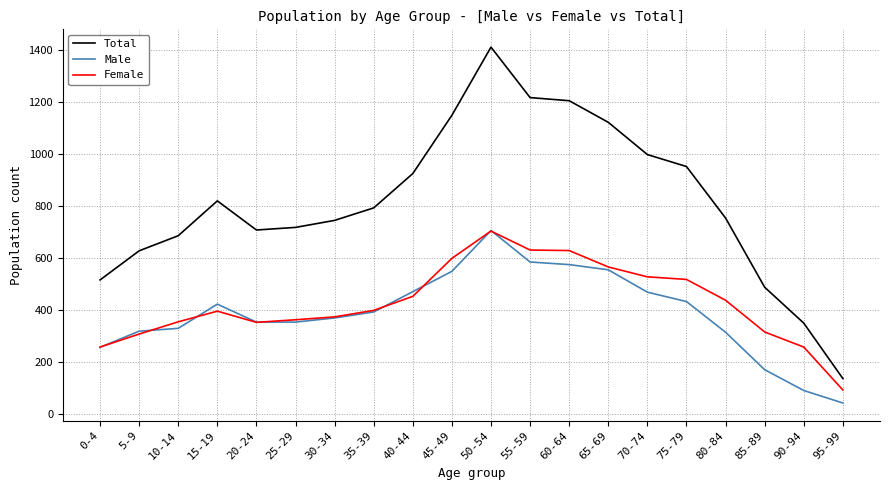

Which series has the largest total across all categories?

Total